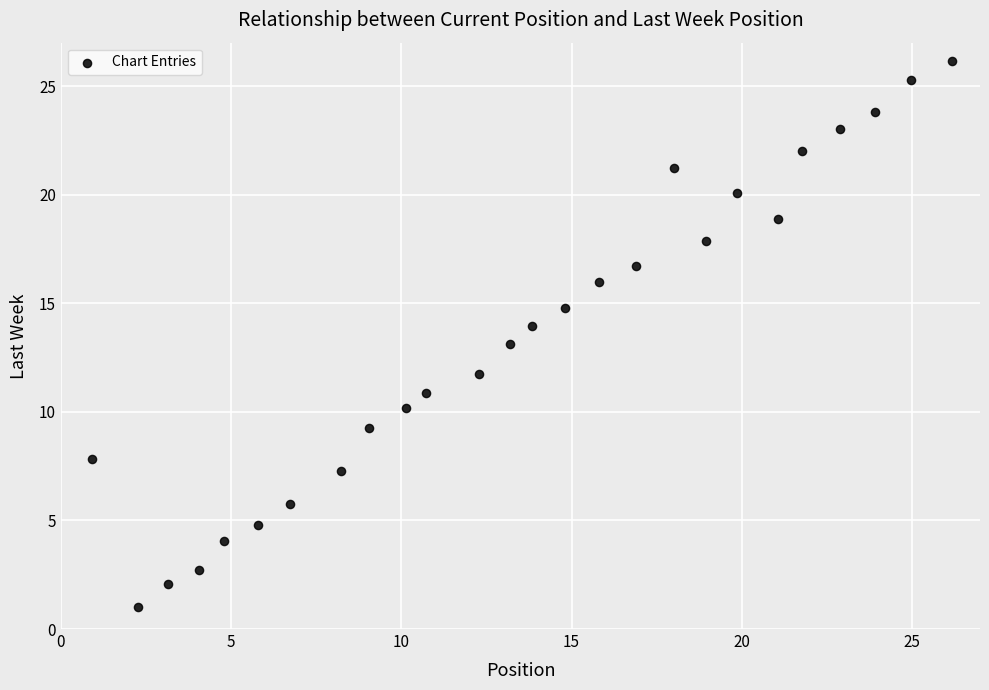

What is the range of X values (max minus min)?

25.2